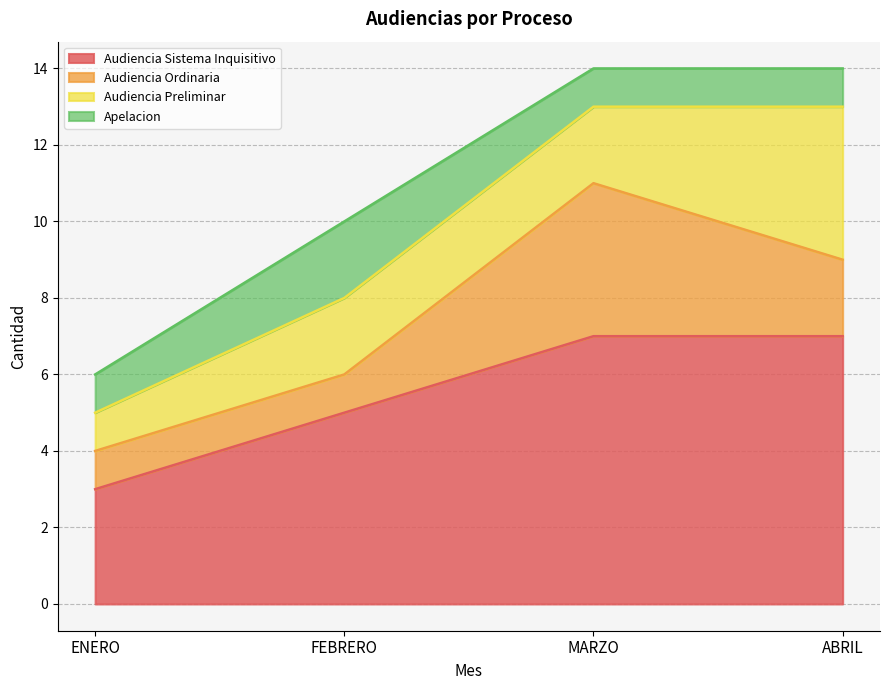

Which series has the largest range (max minus min)?

Audiencia Sistema Inquisitivo